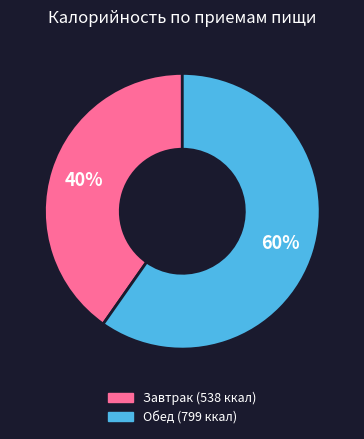

What percentage is the Завтрак slice, to the nearest percent?

40%